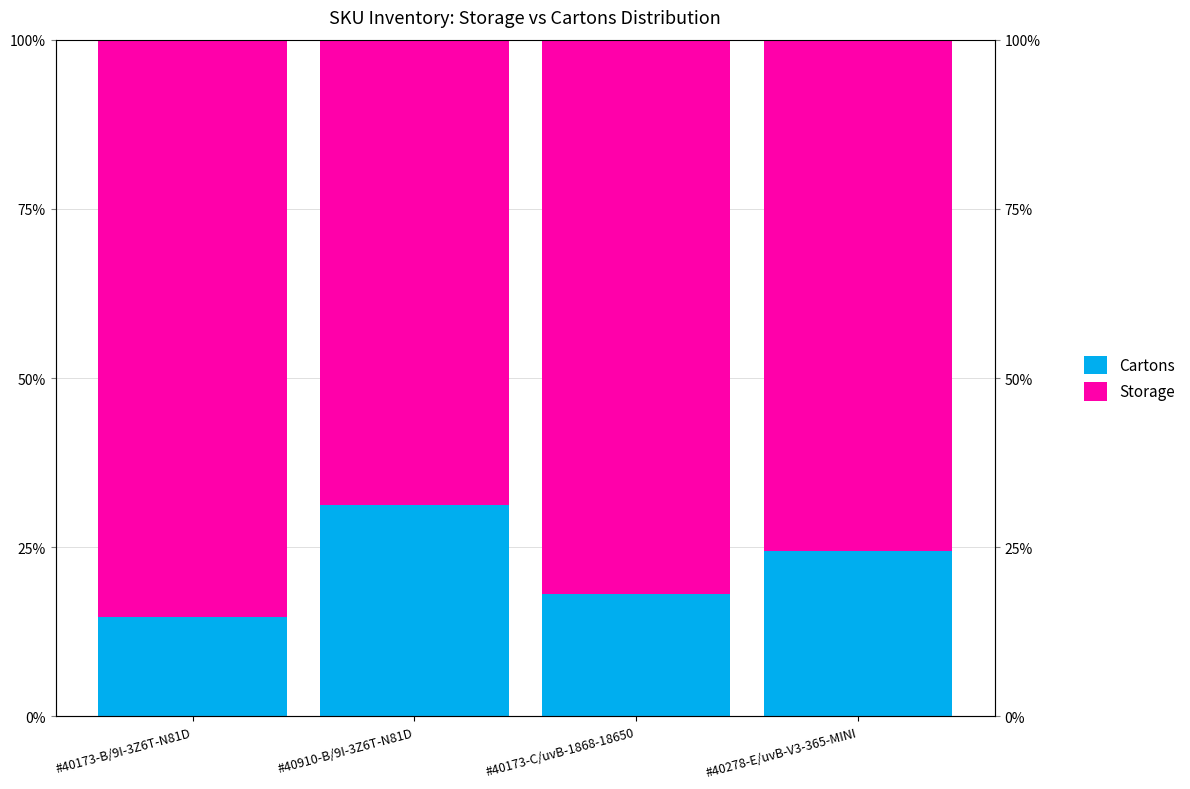

At which label is Cartons closest to 22?

#40278-E/uvB-V3-365-MINI